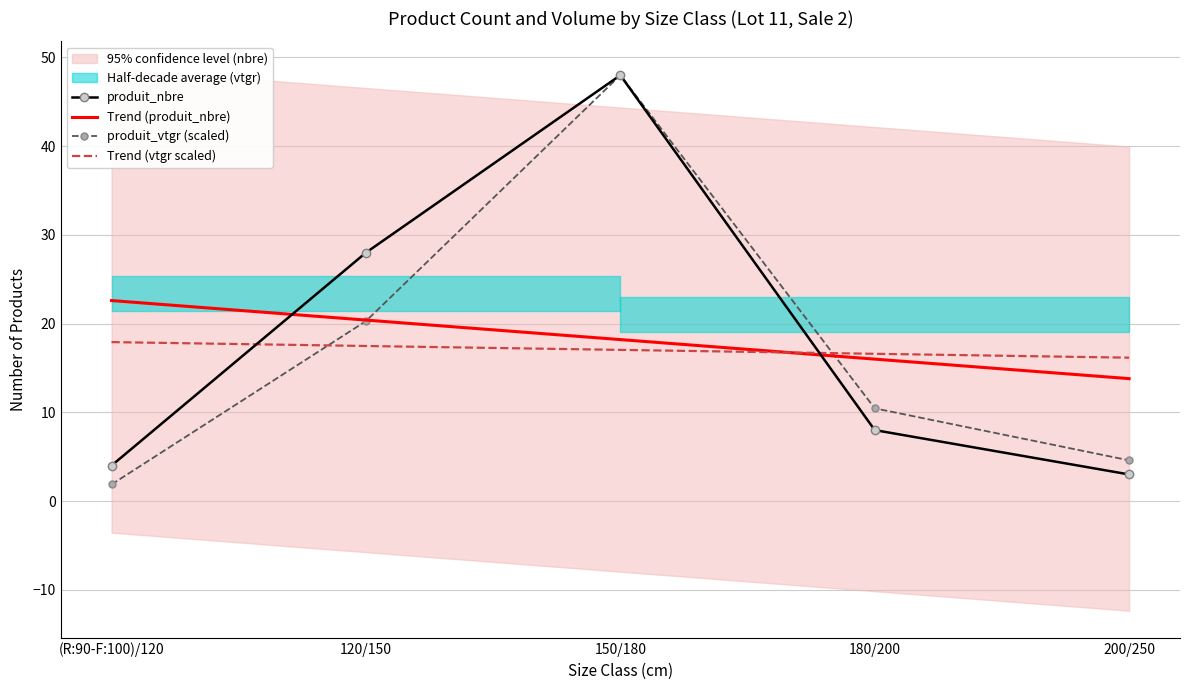

Which series has the largest range (max minus min)?

produit_vtgr (scaled)